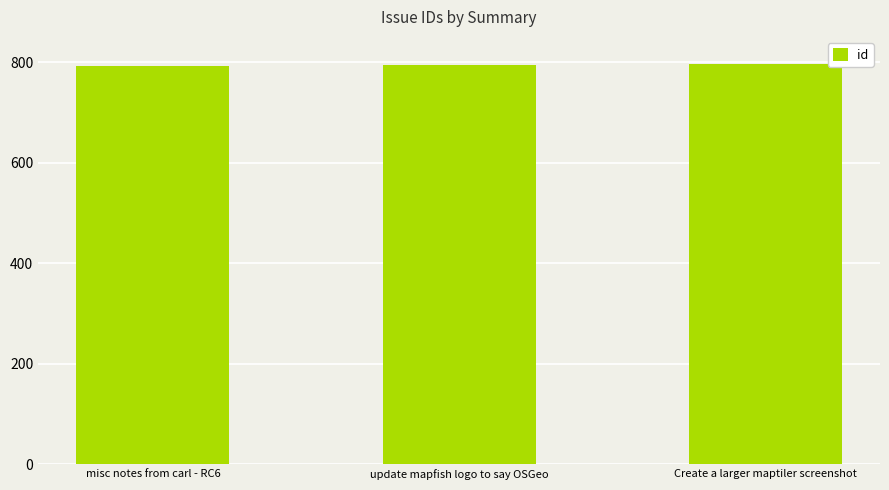

What is the label of the 2nd bar from the right?

update mapfish logo to say OSGeo